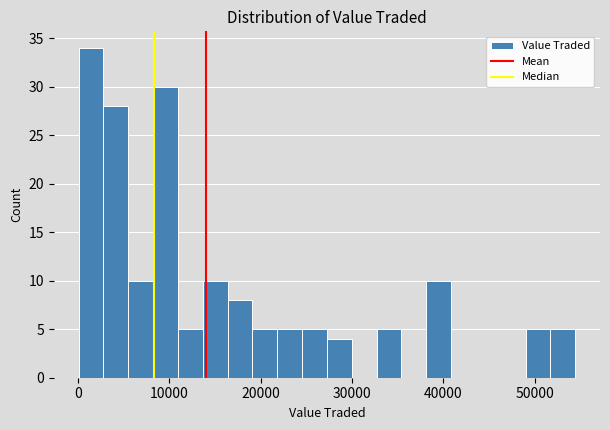

Read against the x-axis, roughly where is the centre of the tallest bar?

1000